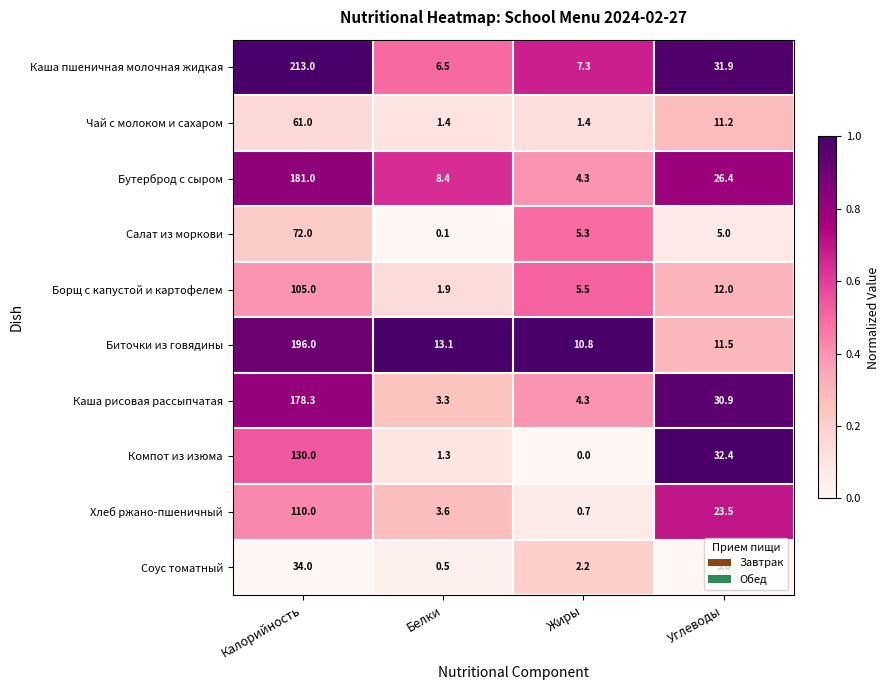

What is the sum of all Чай с молоком и сахаром values?

75.0